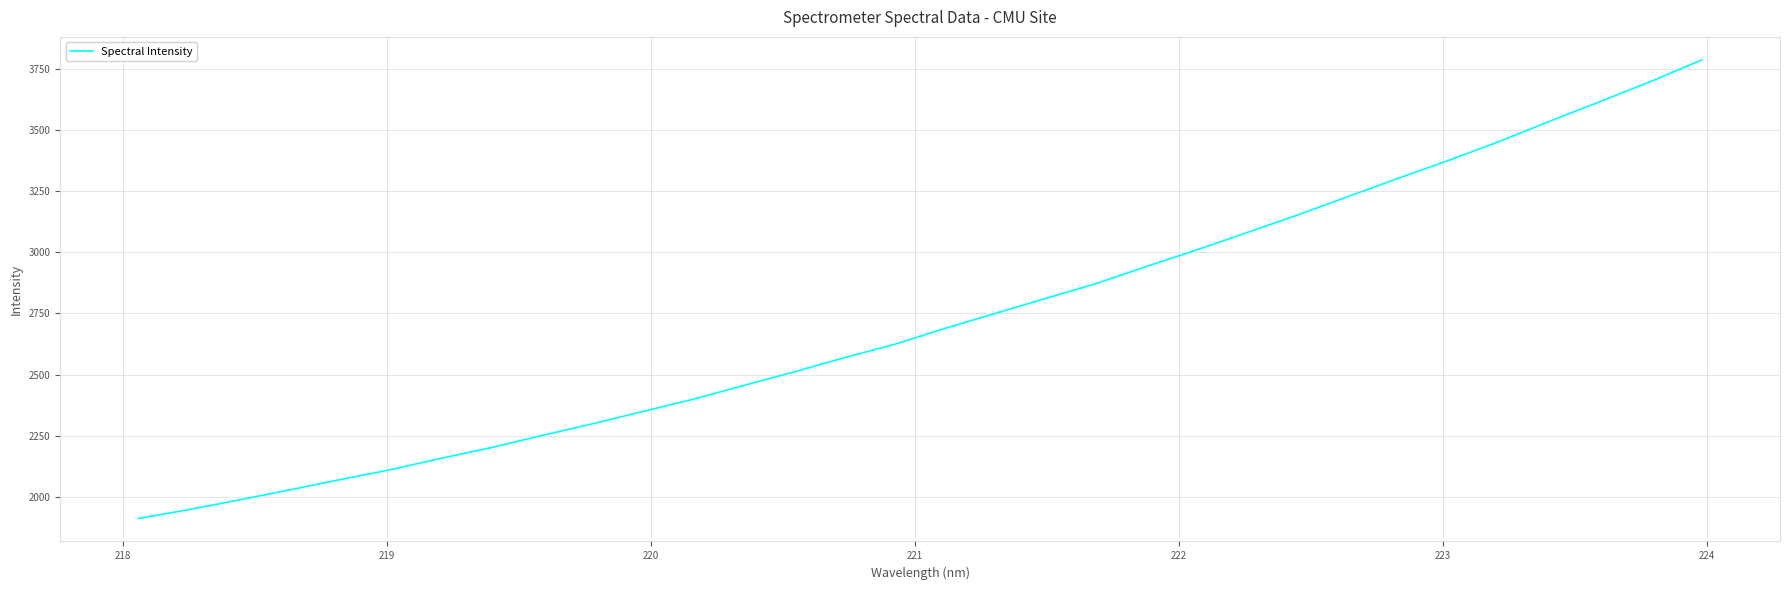

What is the maximum value shown in the chart?

3787.0